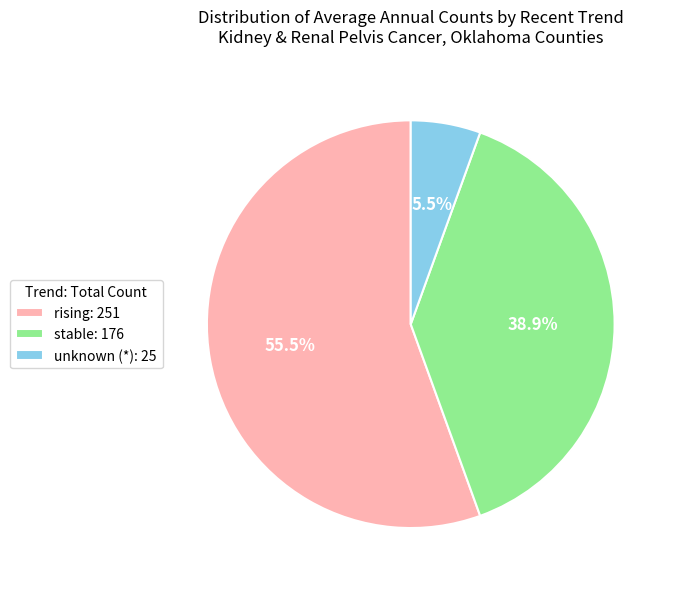

Rank the categories by value from lowest to highest.

unknown (*): 25, stable: 176, rising: 251